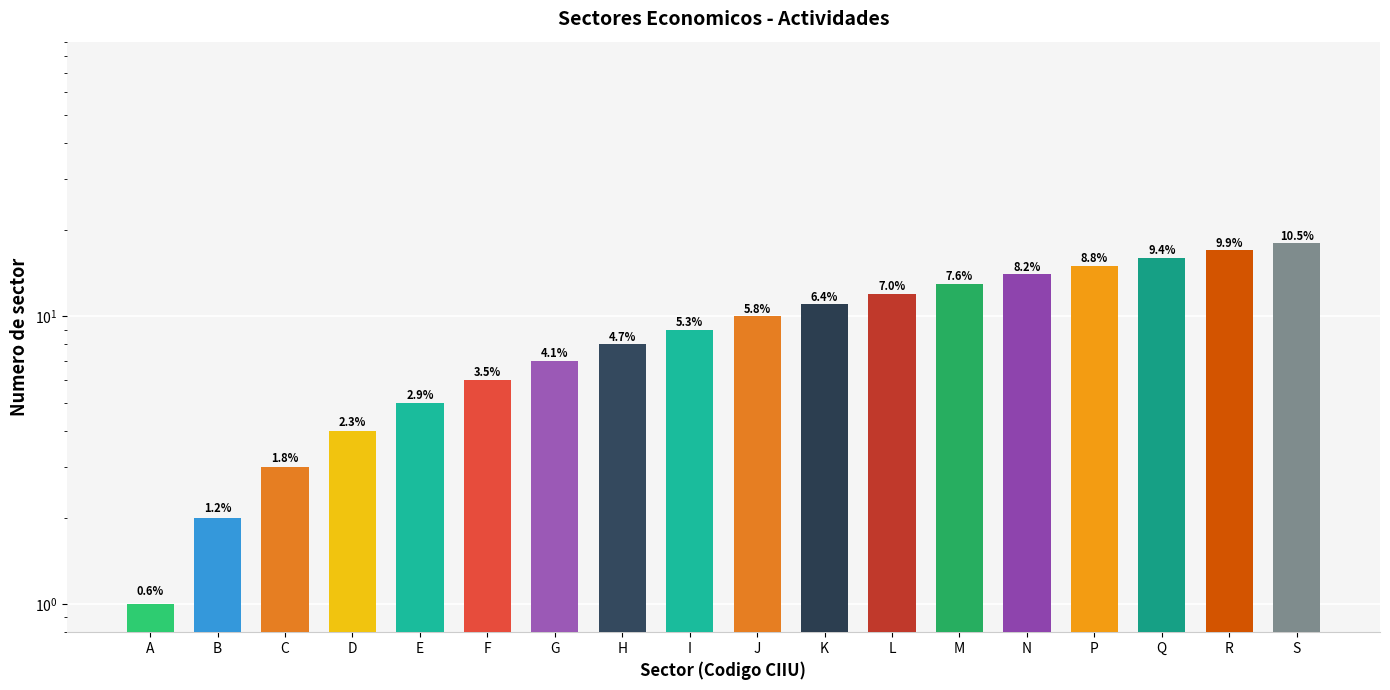

Rank the categories by value from lowest to highest.

A, B, C, D, E, F, G, H, I, J, K, L, M, N, P, Q, R, S